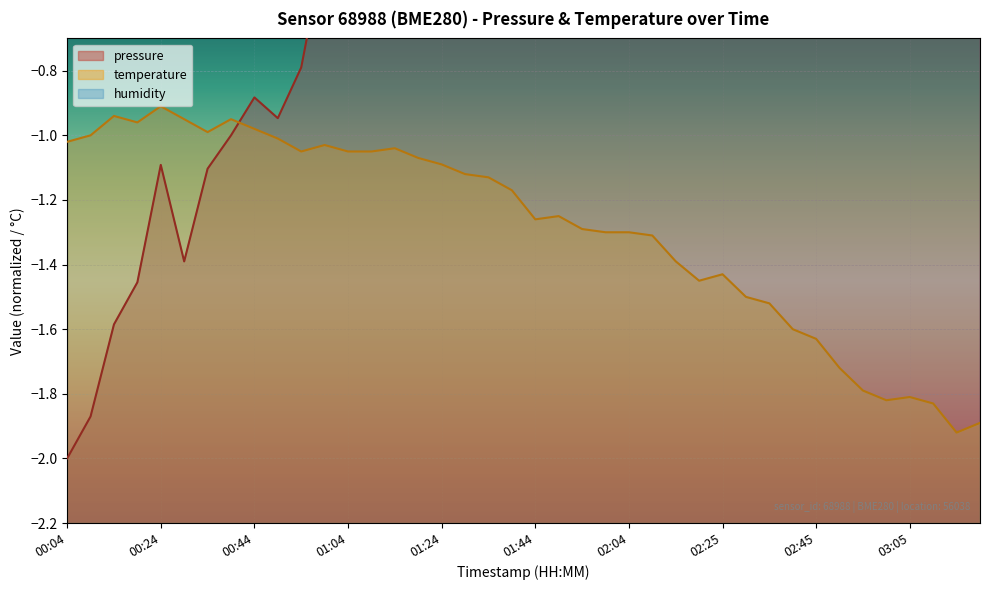

Is it true that temperature equals -1.1 at 01:24?

True